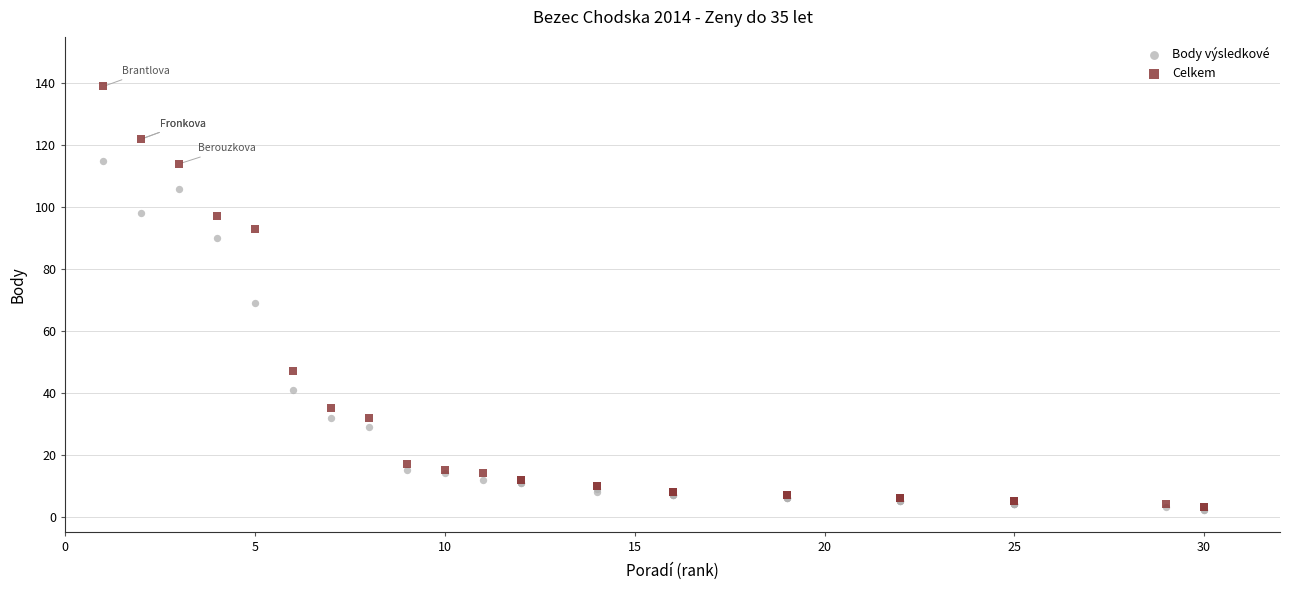

Which series contains the highest Y value?

Celkem